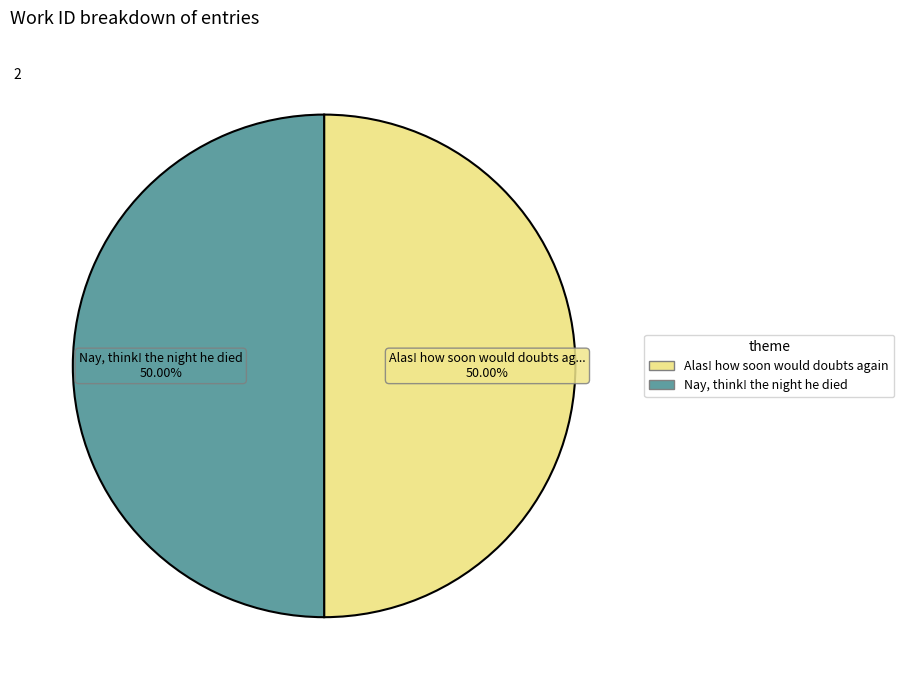

How many slices are in this pie chart?

2